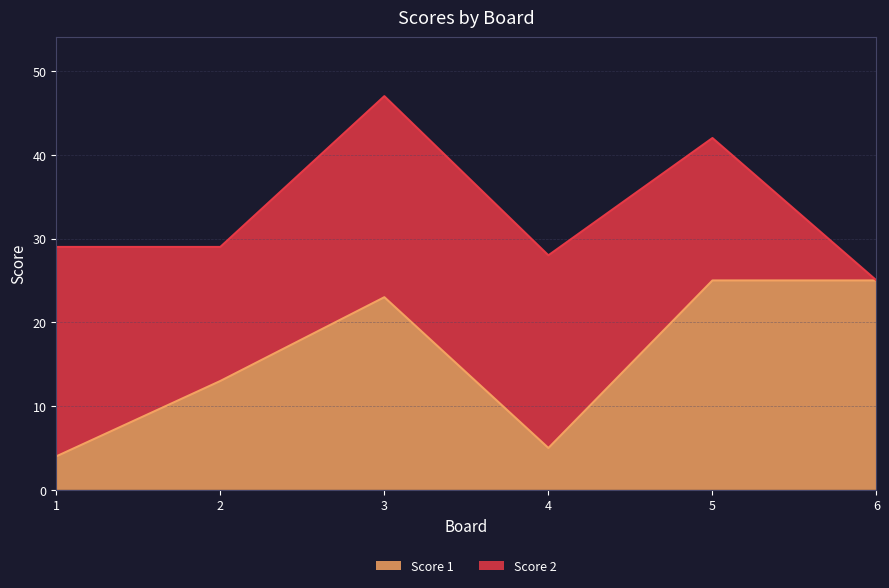

What is the greatest value displayed?

47